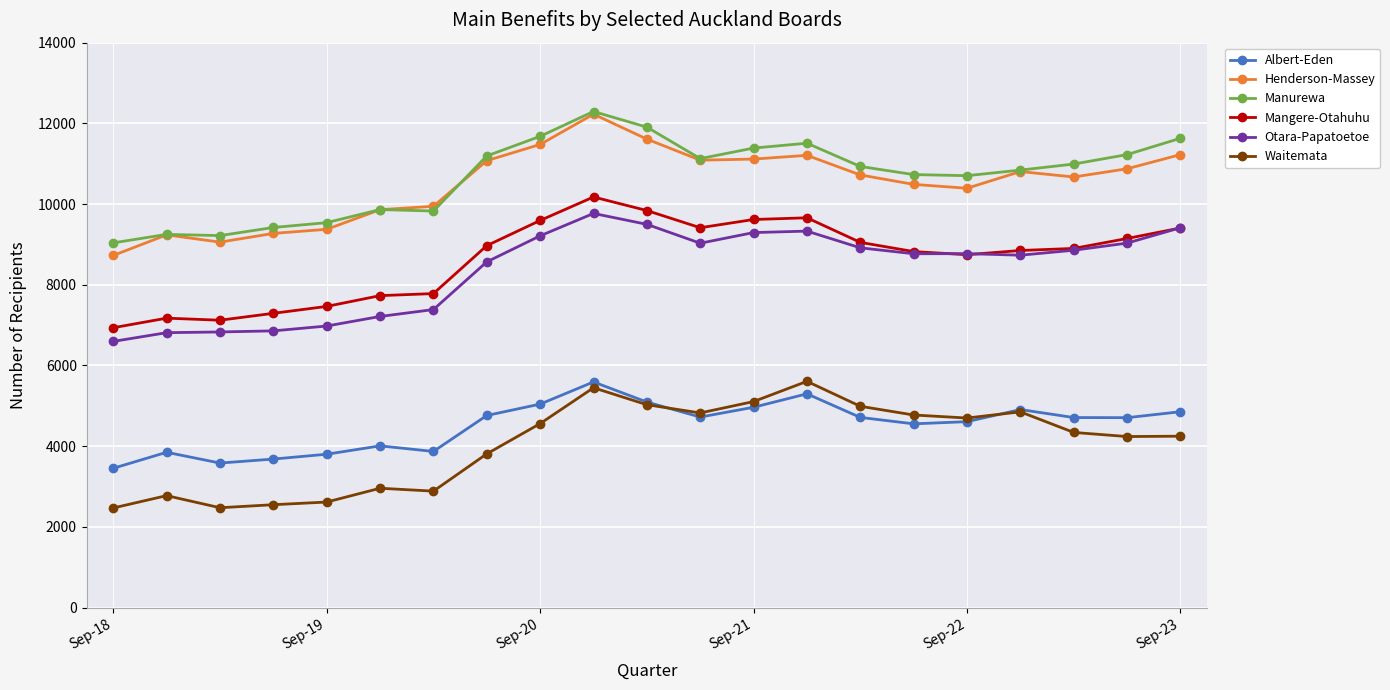

How many lines are shown in the chart?

6